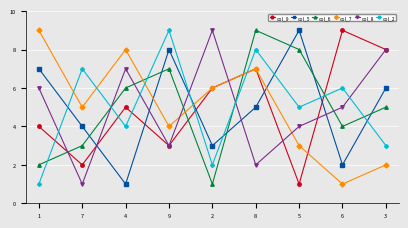

In col_9, how many points are lower than both neighbors (excluding endpoints)?

3